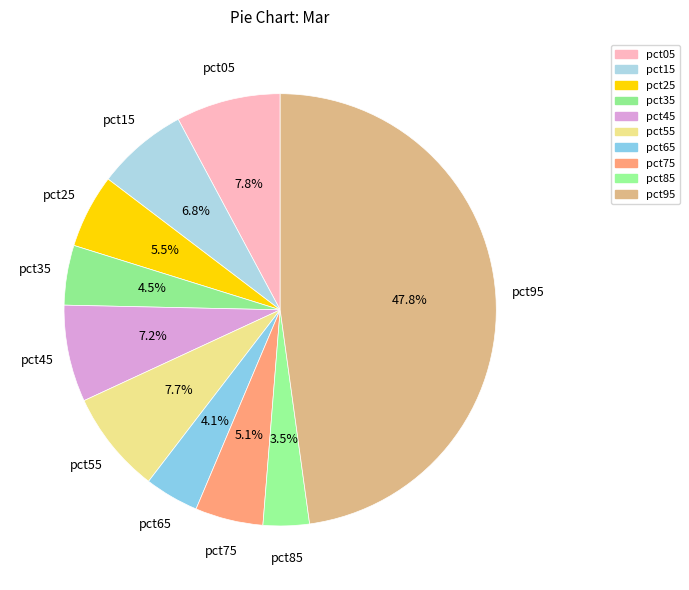

Count the number of slices in the pie.

10